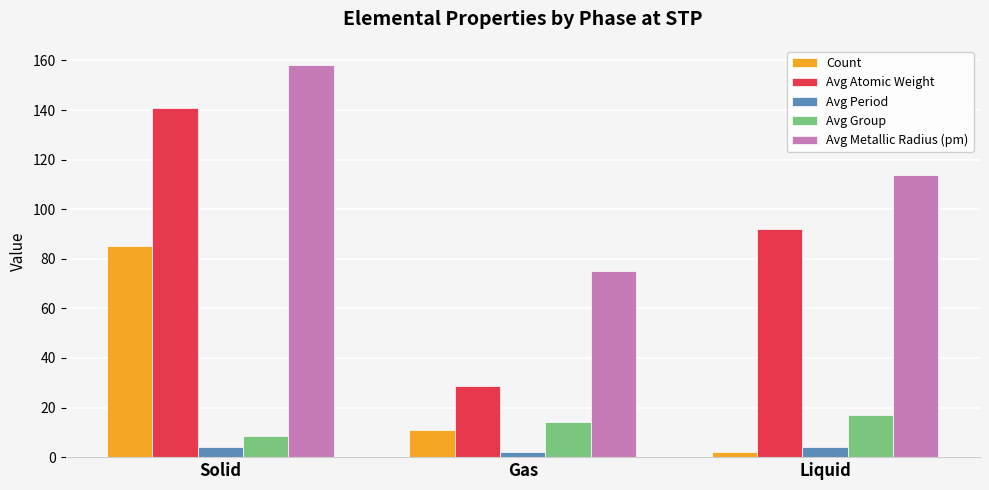

Is it true that Avg Period equals 2.1 at Gas?

True